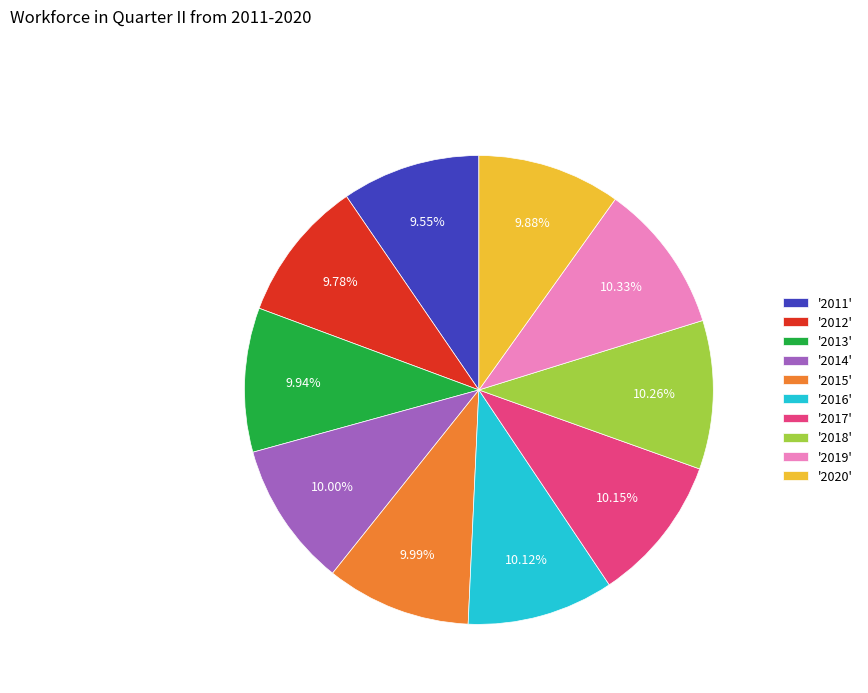

Is the sum of '2020' and '2011' greater than half?

No